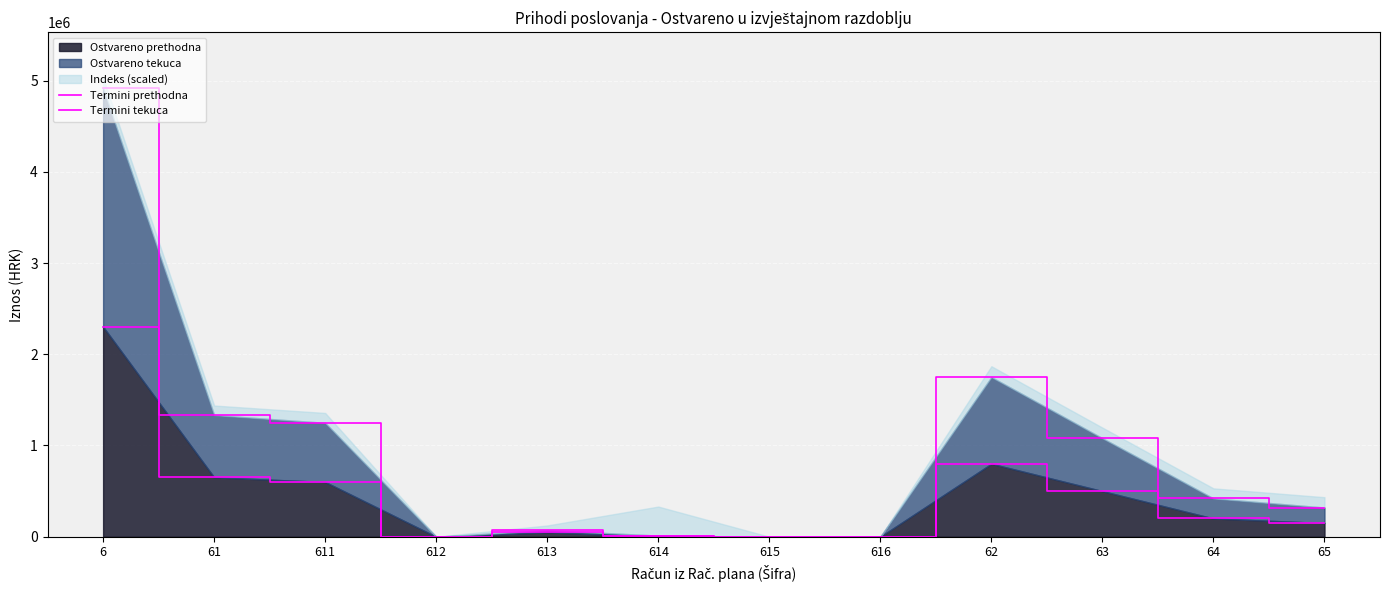

Which category has the highest value in the Termini prethodna series?

6